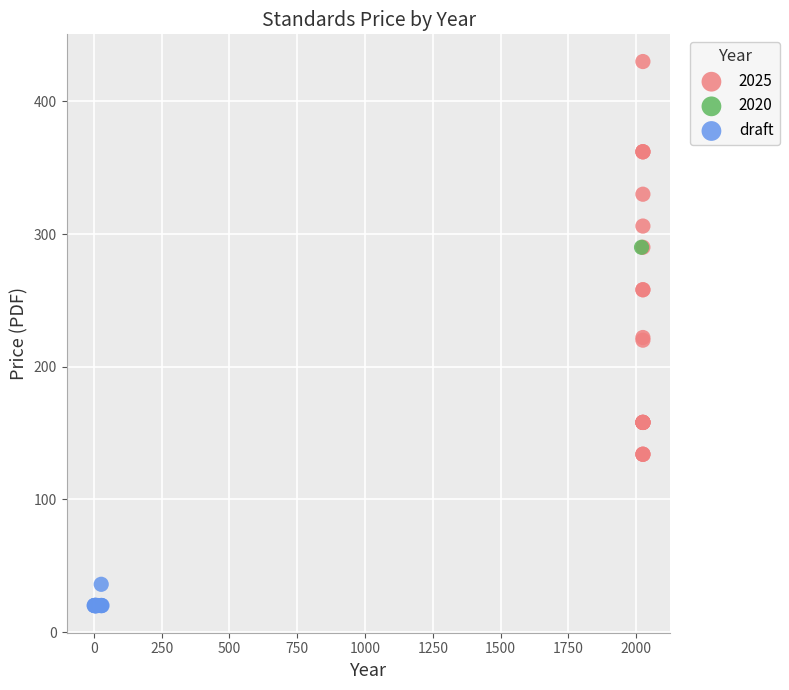

What are all the series names shown in the legend?

2025, 2020, draft